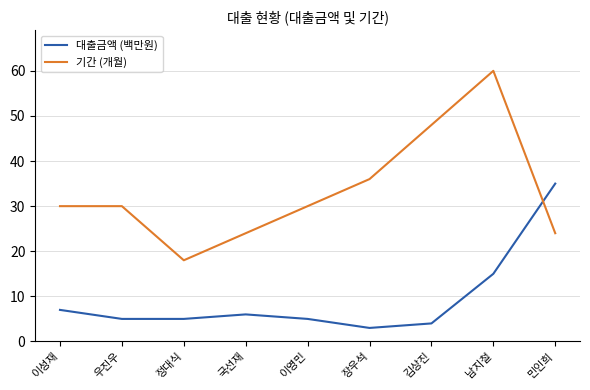

What is the difference between the maximum and second lowest values in the 대출금액 (백만원) series?

31